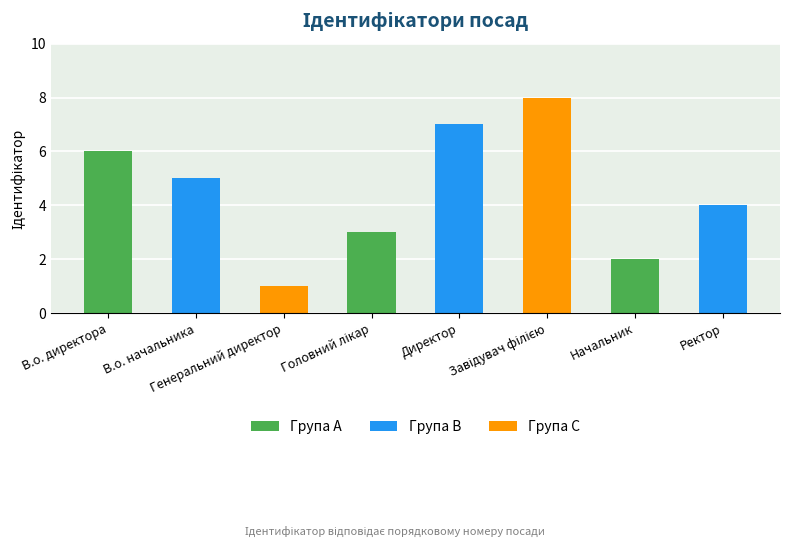

Count the number of data series in this chart.

1